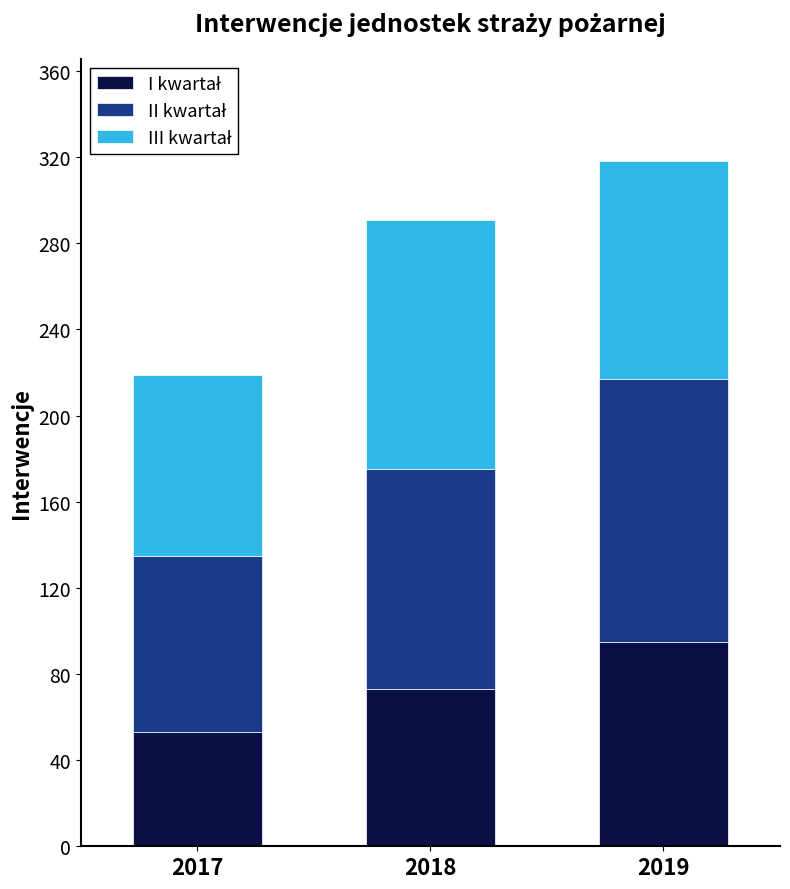

At which category is the sum across all series the highest?

2019